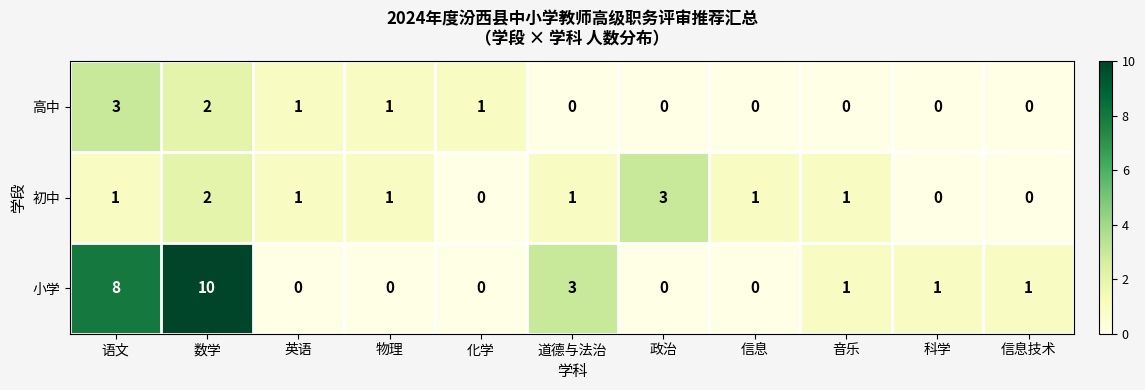

What is the total value across all series at 语文?

12